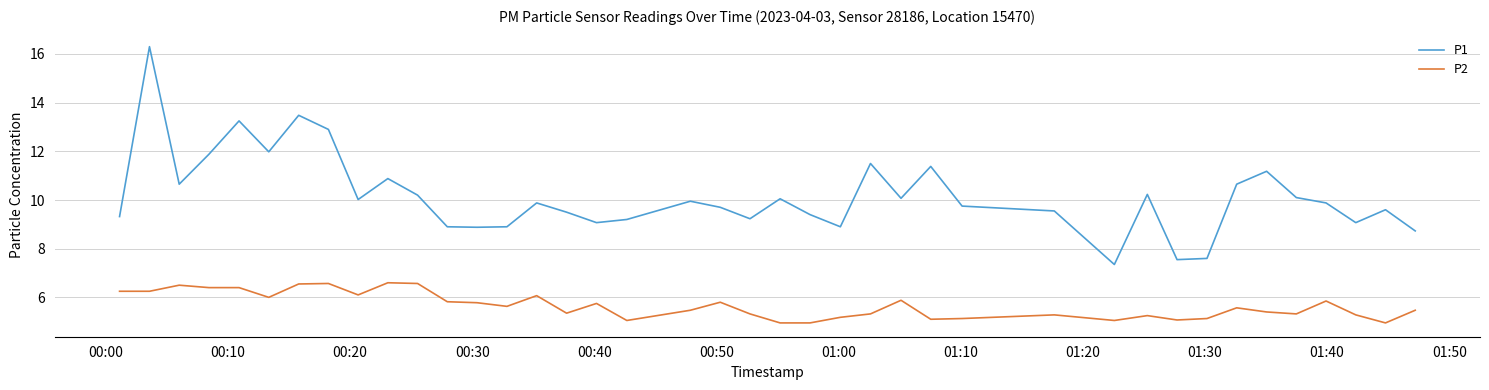

Which series has the largest total across all categories?

P1